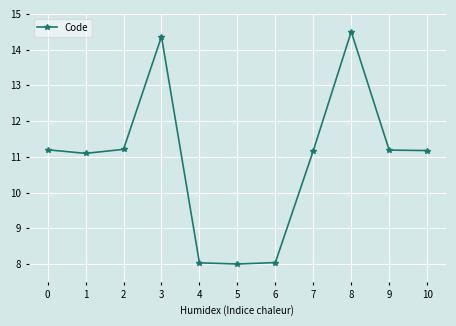

Approximately how many times larger is the value at 1 compared to 7?

1.0